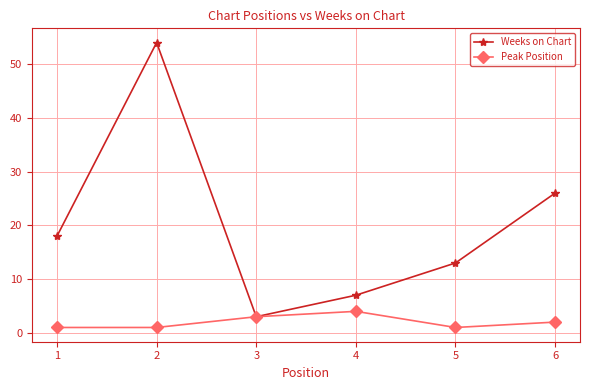

Rank the series by their maximum value, from lowest to highest.

Peak Position, Weeks on Chart